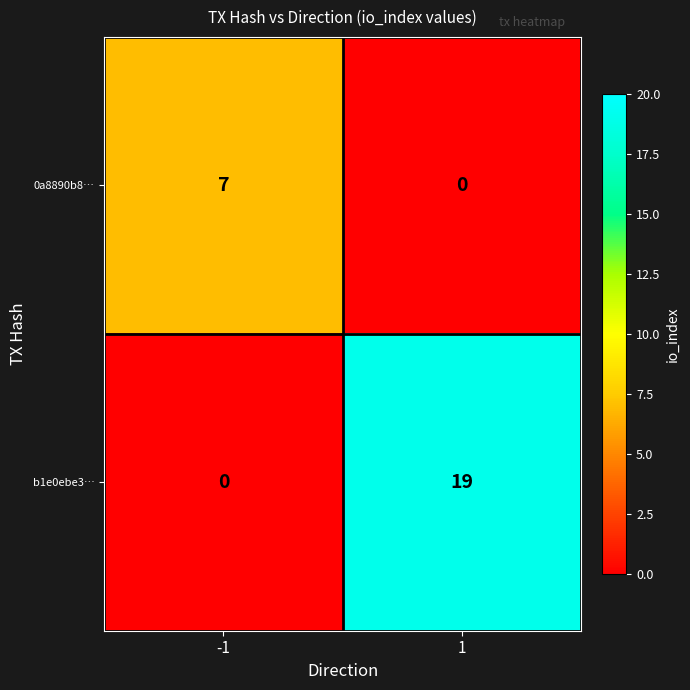

Reading left to right, list all the values displayed in this chart.

0a8890b8…: -1=7	1=0
b1e0ebe3…: -1=0	1=19